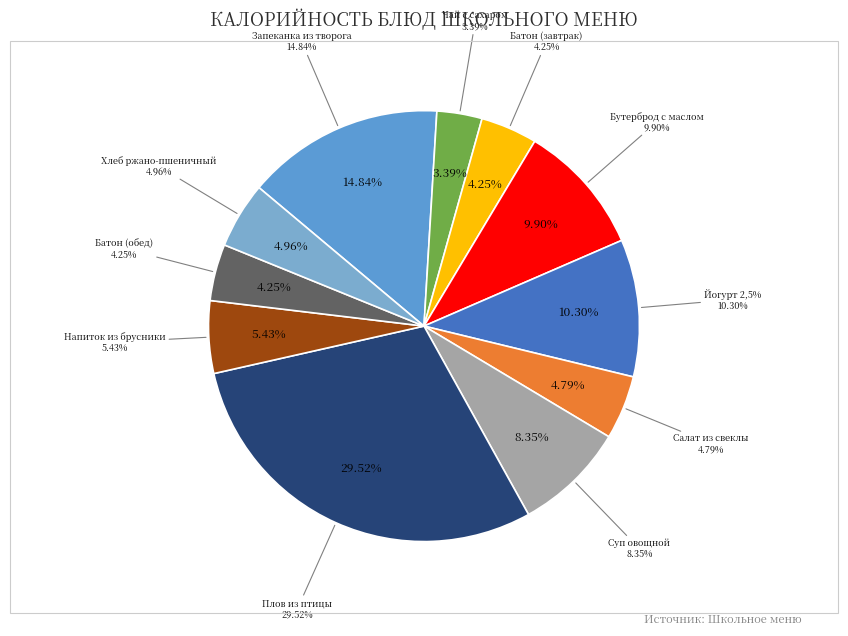

Do БАТОН (завтрак) and ЙОГУРТ 2,5% together represent more than half of the pie?

No